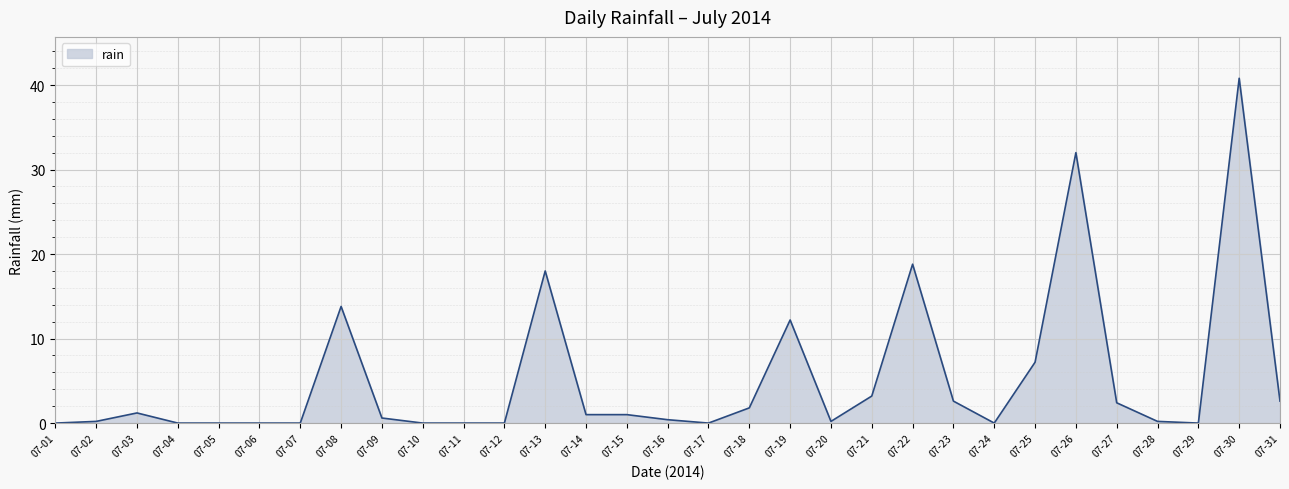

Which has a higher value, 07-15 or 07-07?

07-15